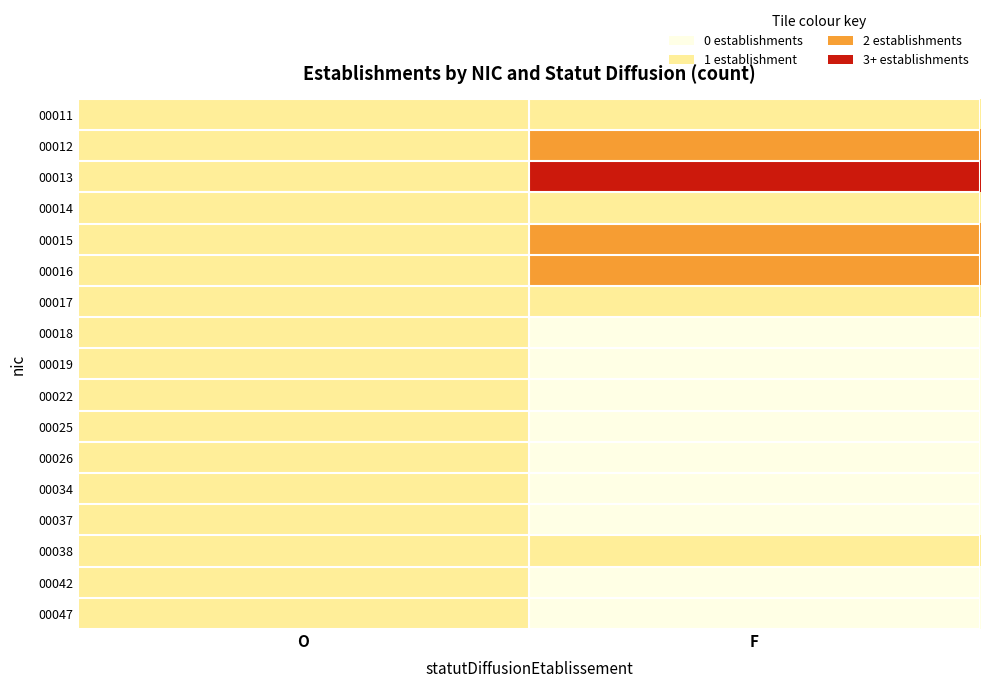

Which series has the largest total across all categories?

00013